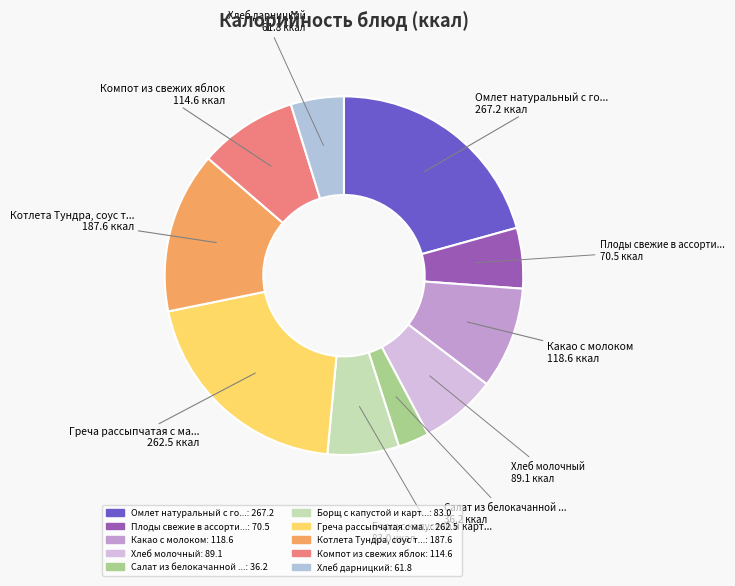

How many slices are in this pie chart?

10